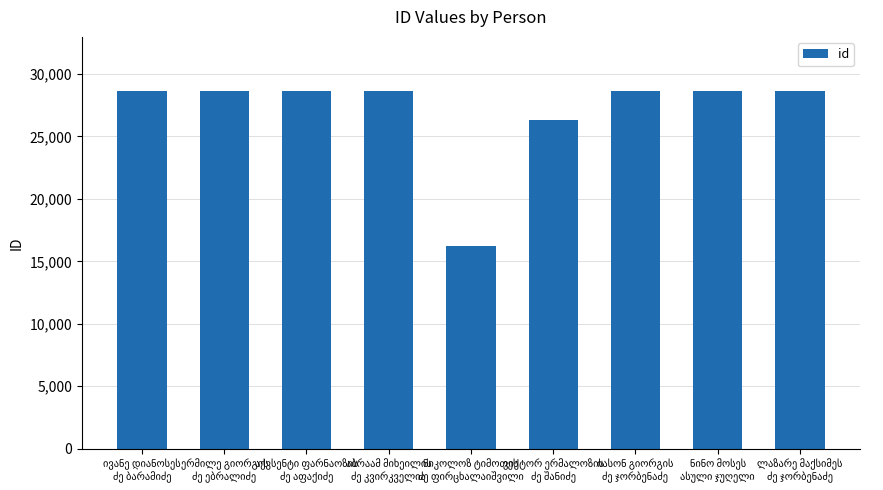

What is the value of the 8th bar from the left?

28668